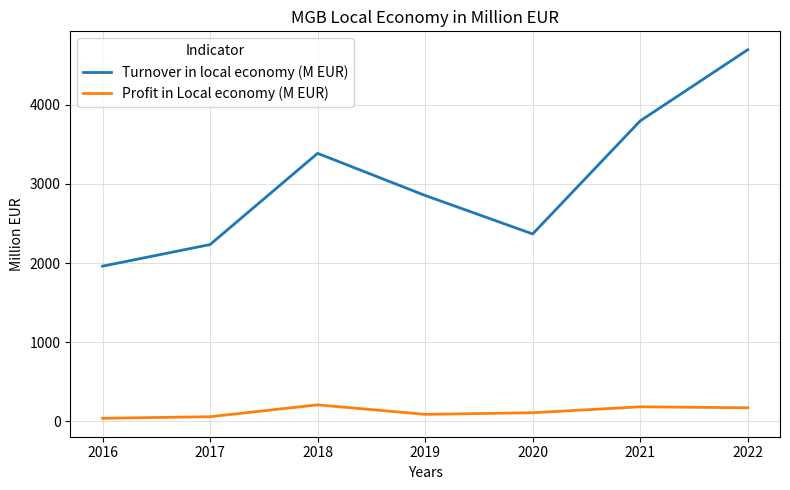

At which category does Profit in Local economy (M EUR) reach its first local peak?

2018